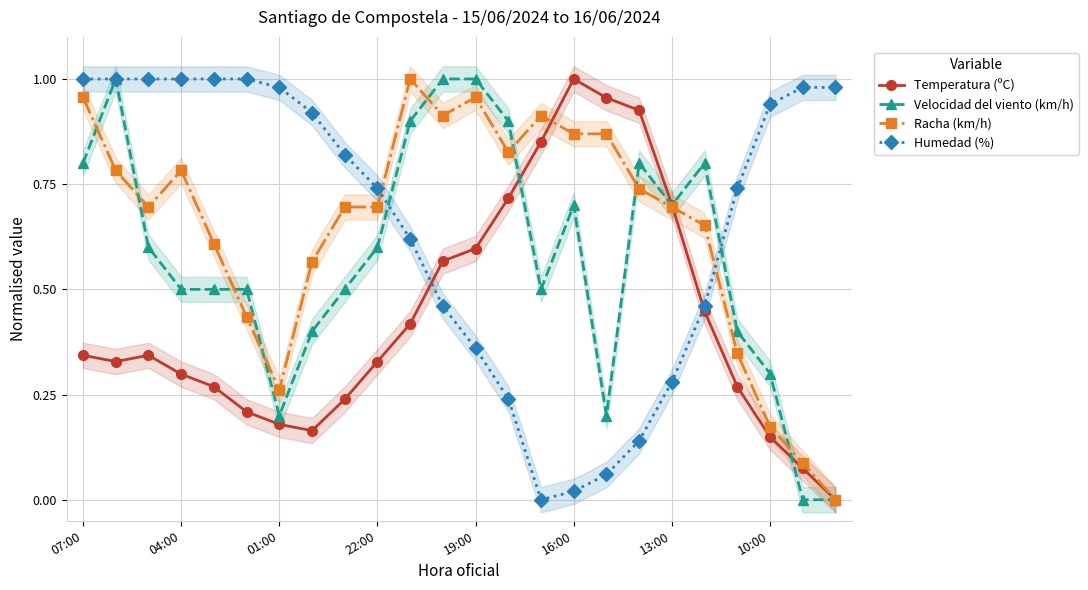

True or false: Velocidad del viento (km/h) has more than 0 interior local peaks.

True